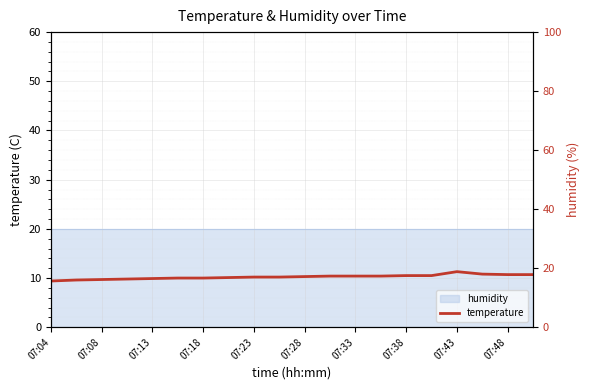

How many points are higher than both their immediate neighbors (excluding endpoints)?

1